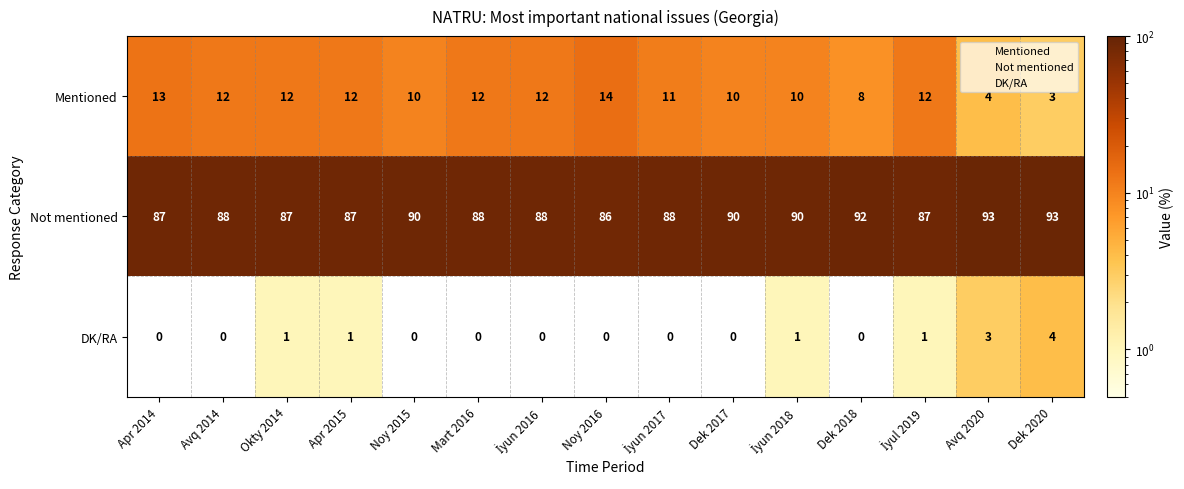

The value of Mentioned at Noy 2016 is 14. True or false?

True